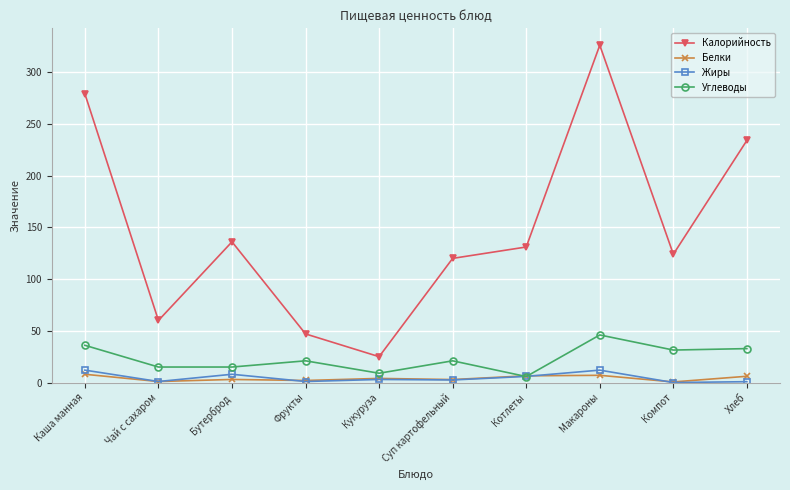

What is the difference between the highest and lowest values at Чай с сахаром?

59.0